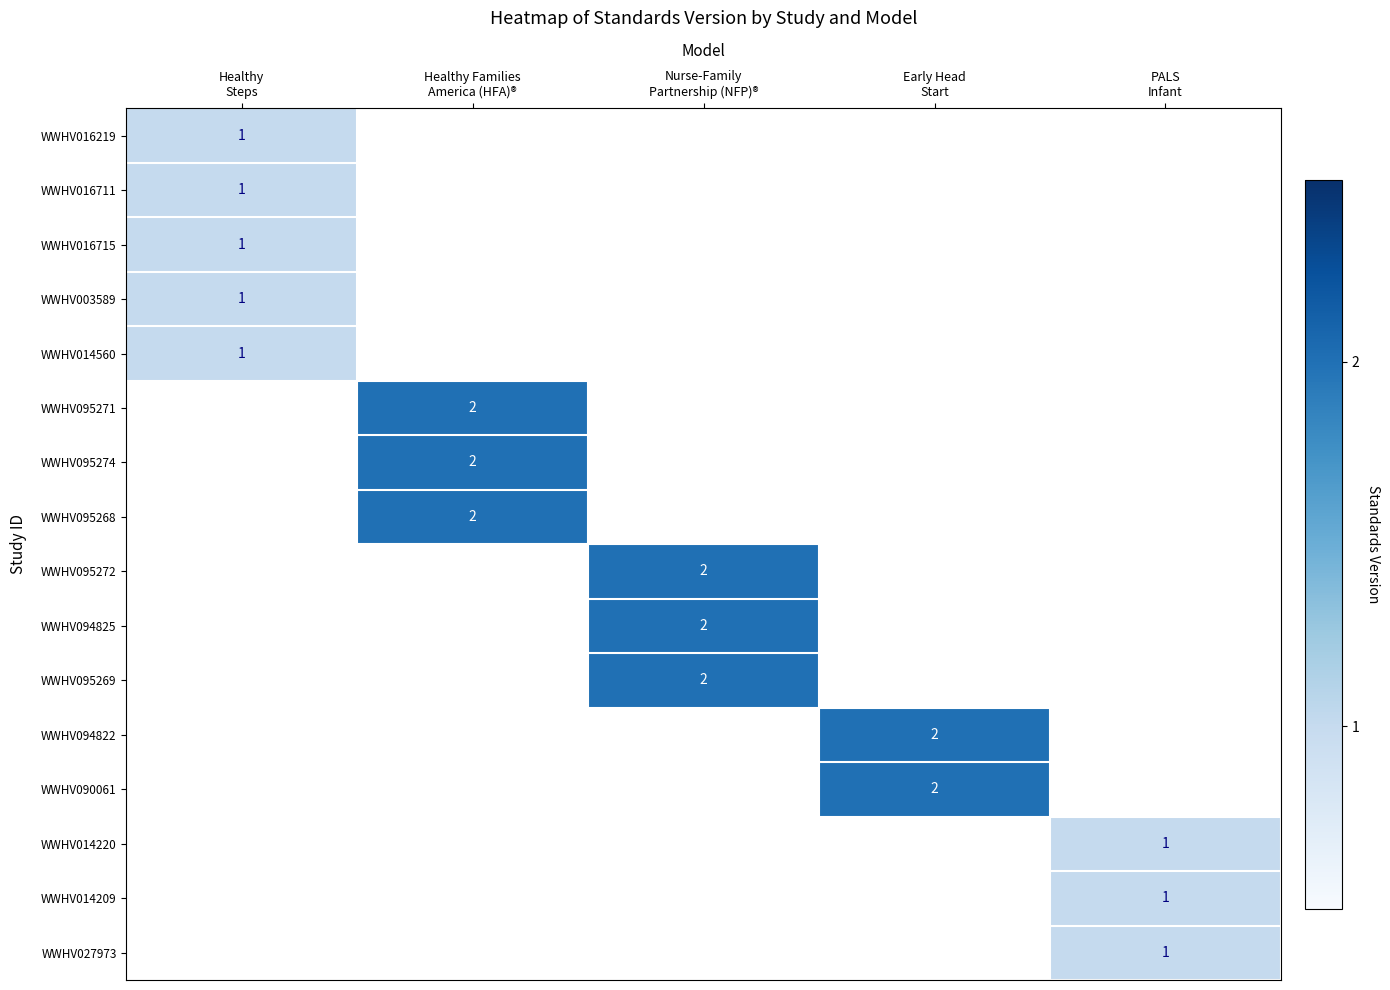

How many distinct data groups are displayed?

16